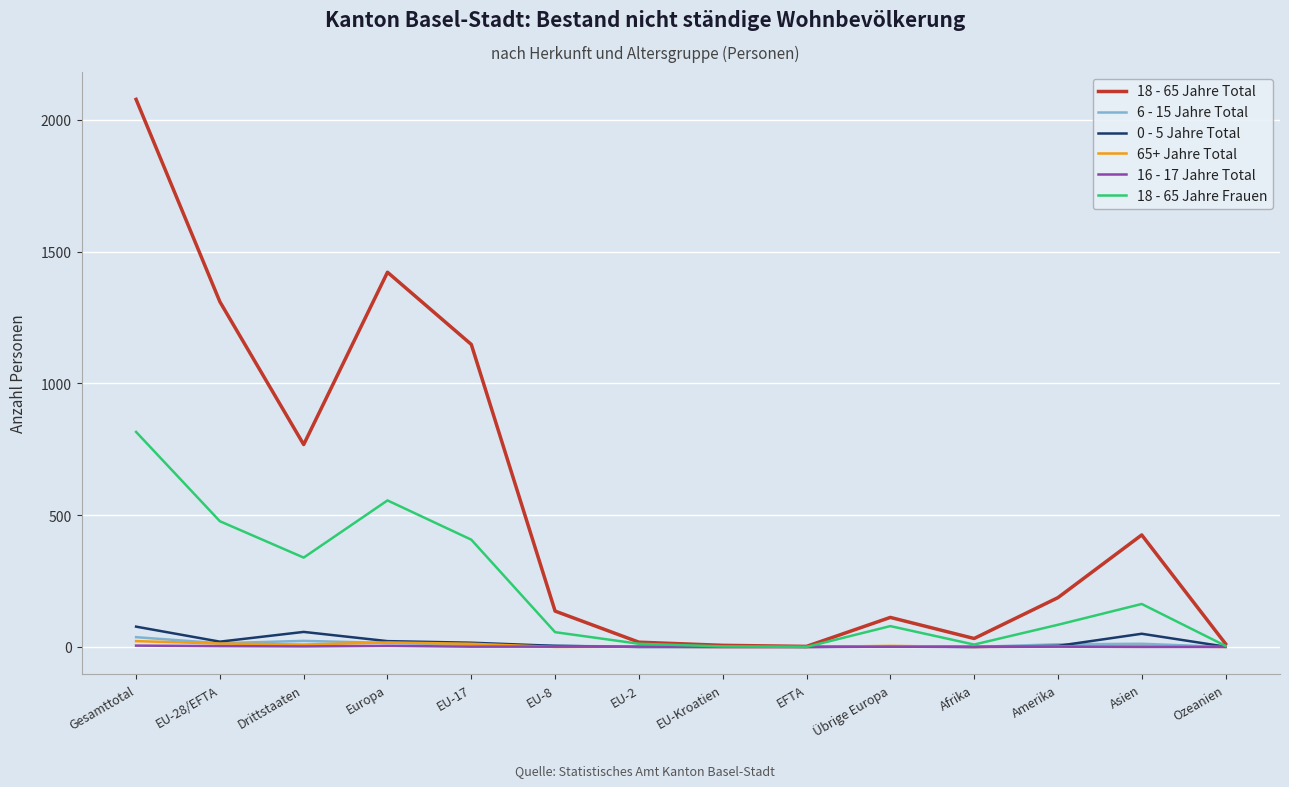

True or false: 18 - 65 Jahre Frauen has a value of 163 at Asien.

True